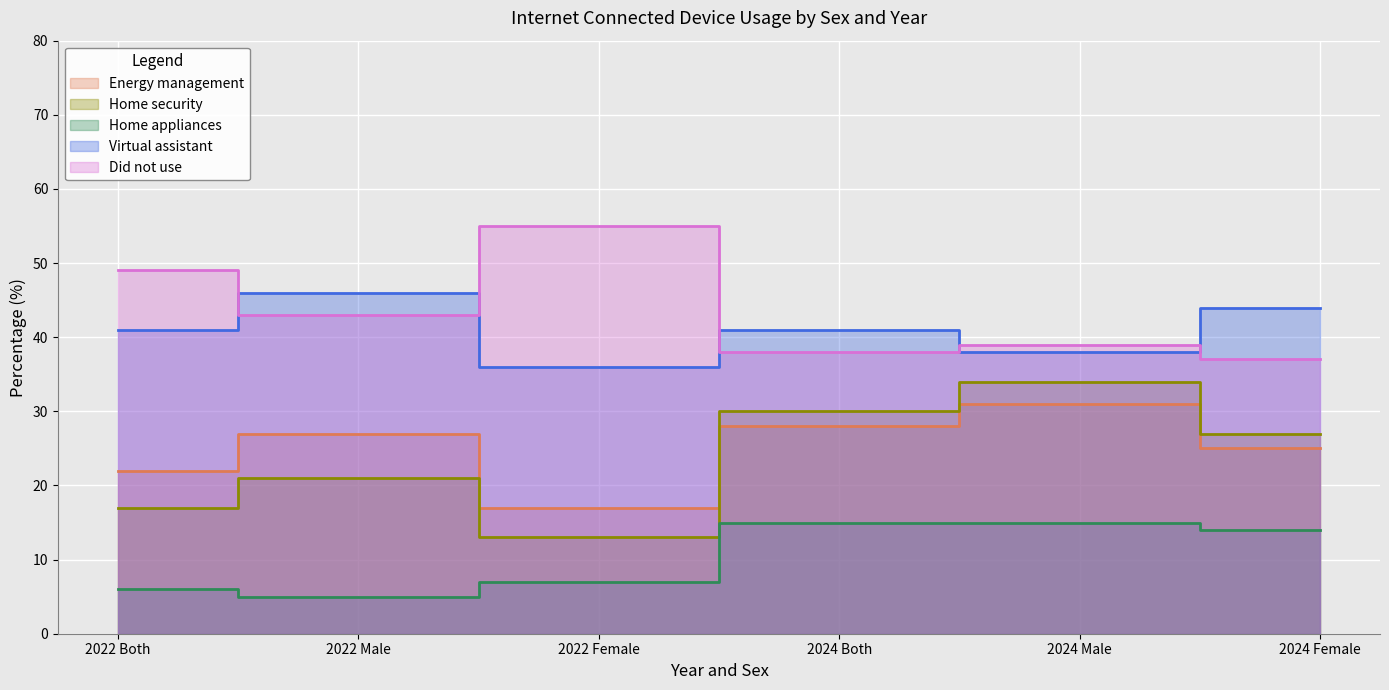

Reading left to right, list all the values displayed in this chart.

Energy management: 2022 Both=22	2022 Male=27	2022 Female=17	2024 Both=28	2024 Male=31	2024 Female=25
Home security: 2022 Both=17	2022 Male=21	2022 Female=13	2024 Both=30	2024 Male=34	2024 Female=27
Home appliances: 2022 Both=6	2022 Male=5	2022 Female=7	2024 Both=15	2024 Male=15	2024 Female=14
Virtual assistant: 2022 Both=41	2022 Male=46	2022 Female=36	2024 Both=41	2024 Male=38	2024 Female=44
Did not use: 2022 Both=49	2022 Male=43	2022 Female=55	2024 Both=38	2024 Male=39	2024 Female=37